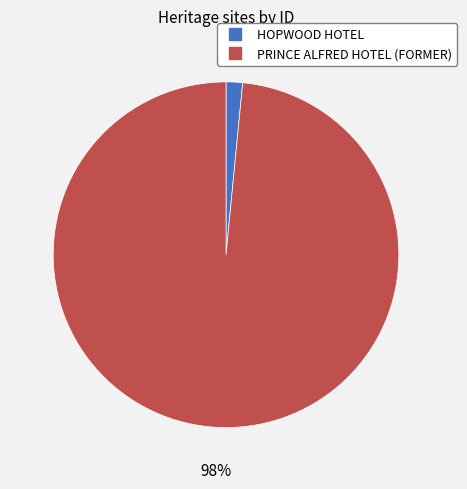

Combined, do HOPWOOD HOTEL and PRINCE ALFRED HOTEL (FORMER) account for over 50%?

Yes